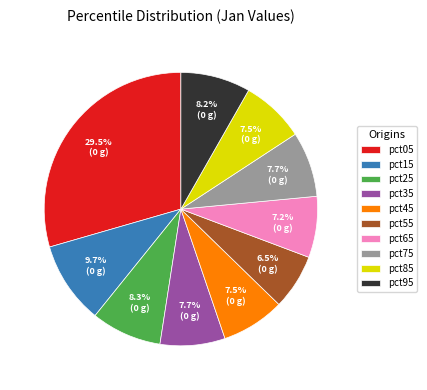

To the nearest percent, what is the average slice percentage?

10%